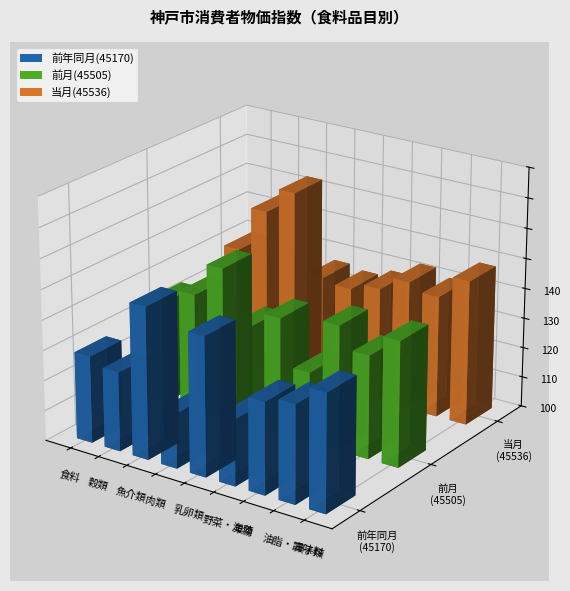

What position from the left is 乳卵類?

5